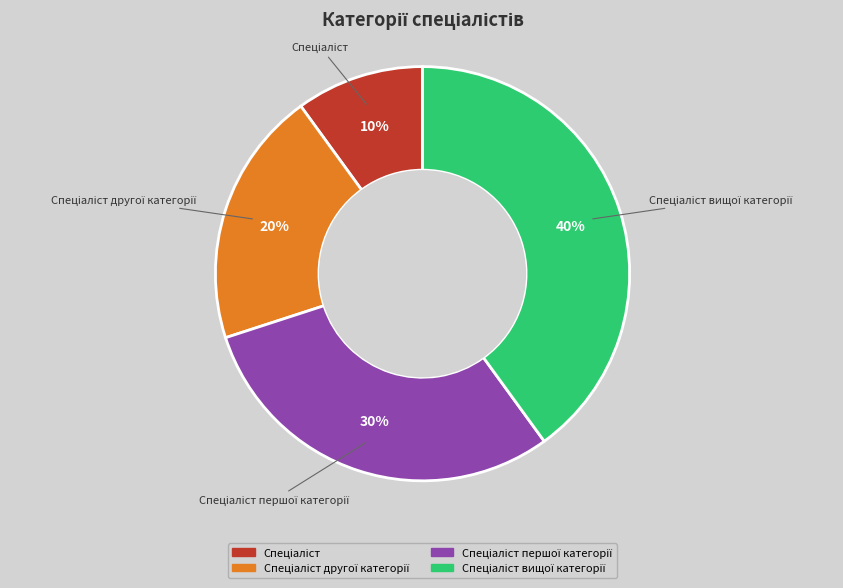

To the nearest percent, what is the average slice percentage?

25%